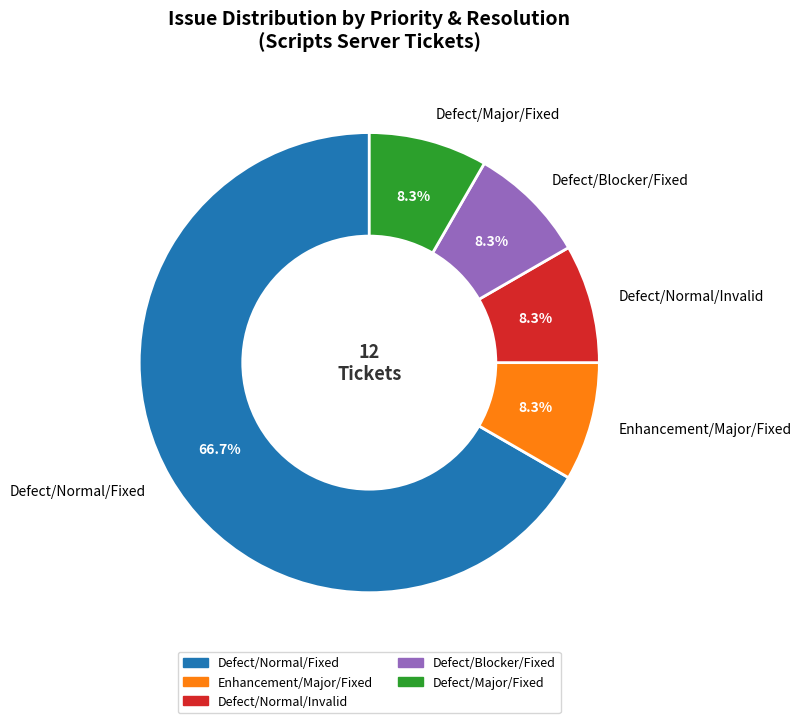

How much of the chart is everything except Defect/Major/Fixed?

91.7%